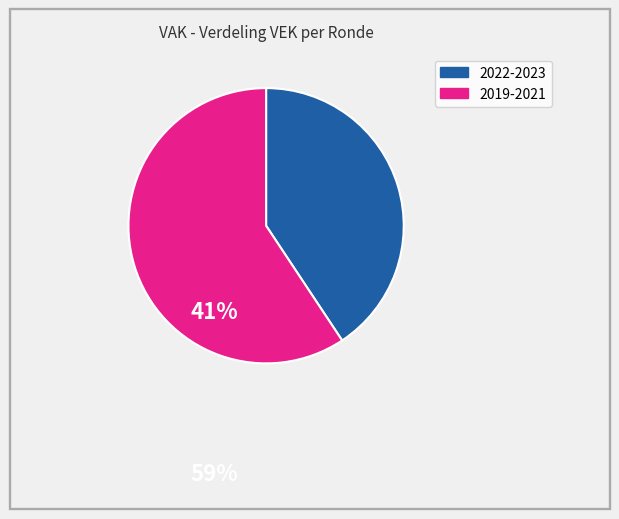

Is there a majority slice in this chart?

Yes